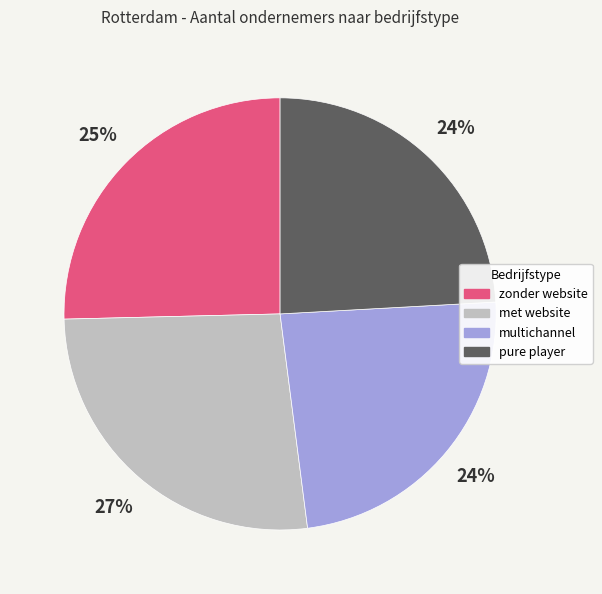

To the nearest percent, what is the difference between the largest and smallest slice percentages?

3%